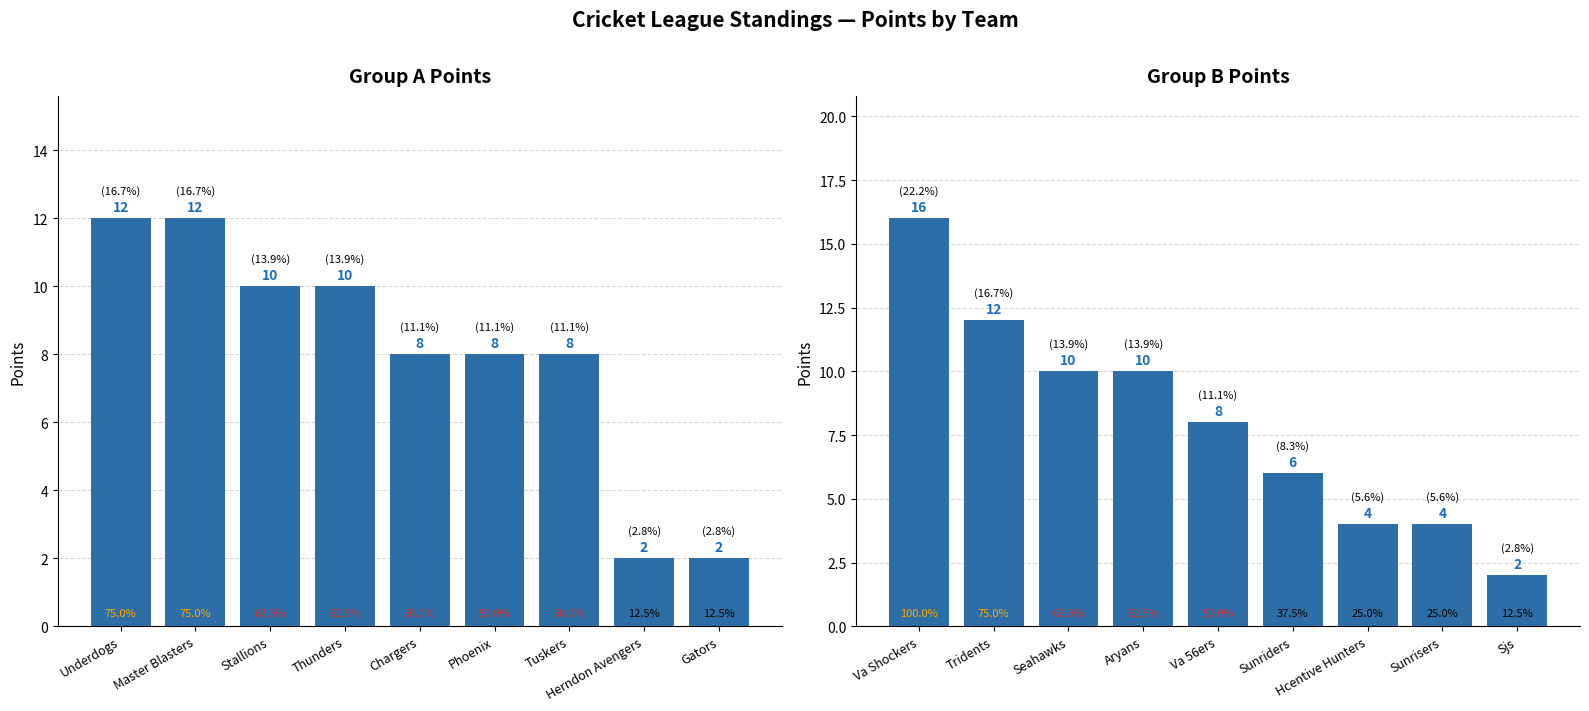

What is the label of the 7th bar from the left?

Tuskers